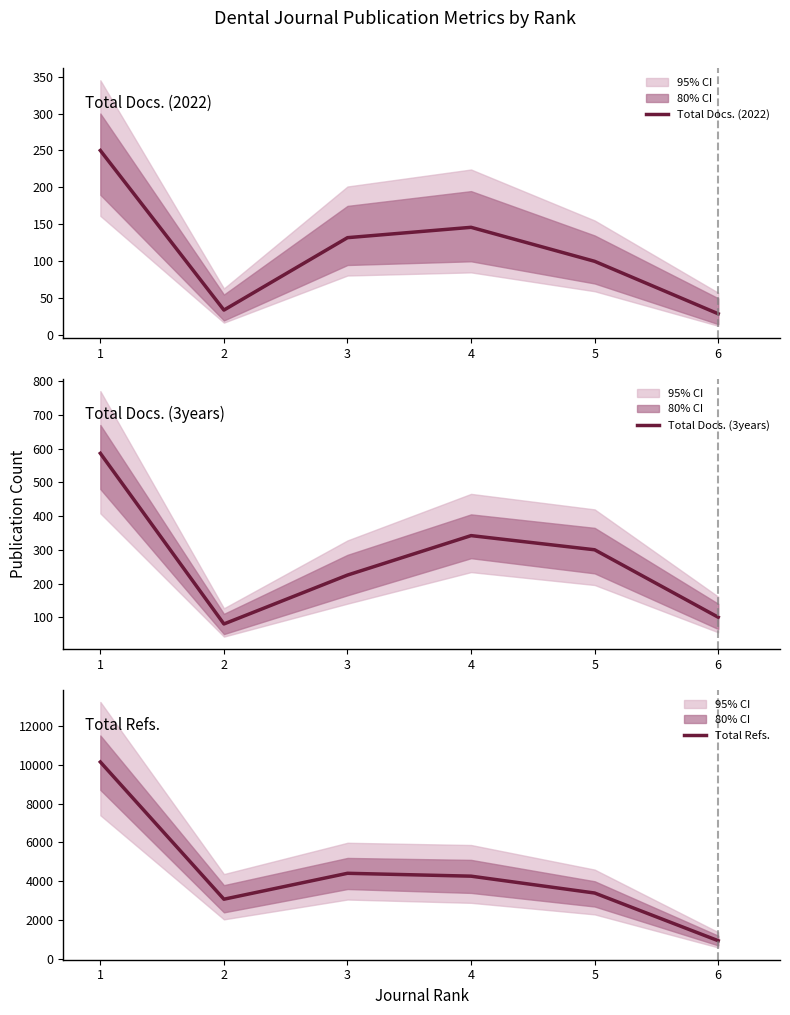

What is the greatest value displayed?

10136